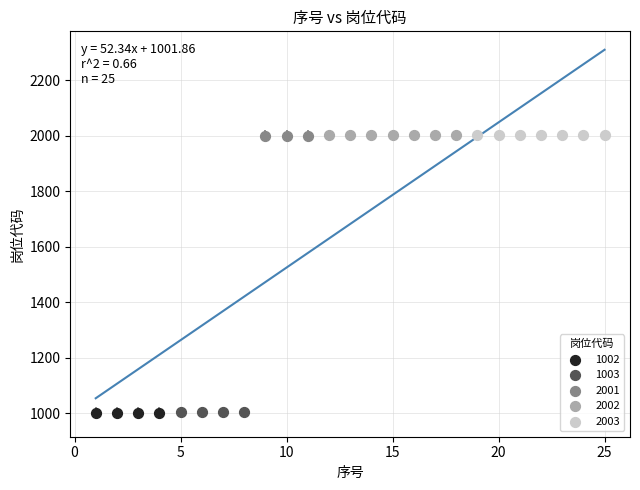

What are all the series names shown in the legend?

1002, 1003, 2001, 2002, 2003